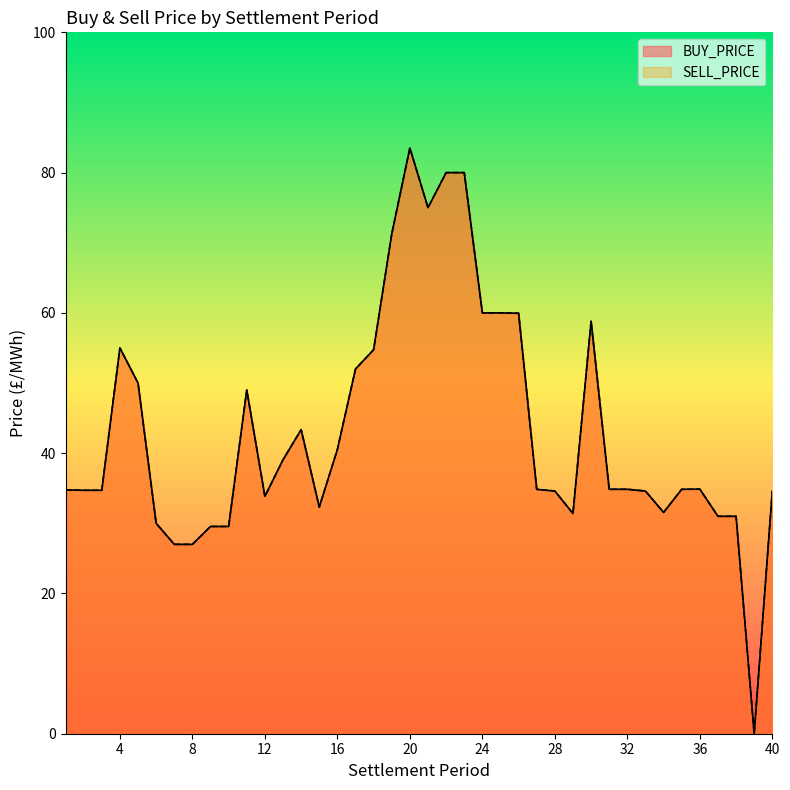

What is the value of the SELL_PRICE point at the 9th from the left?

29.5